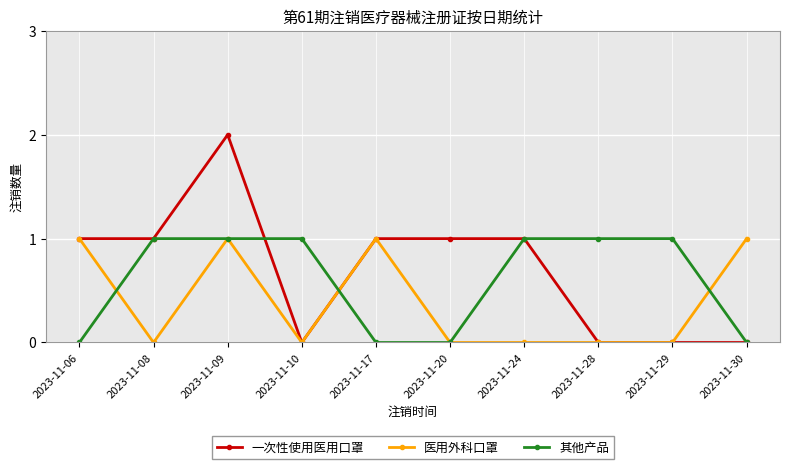

What are all the series names shown in the legend?

一次性使用医用口罩, 医用外科口罩, 其他产品